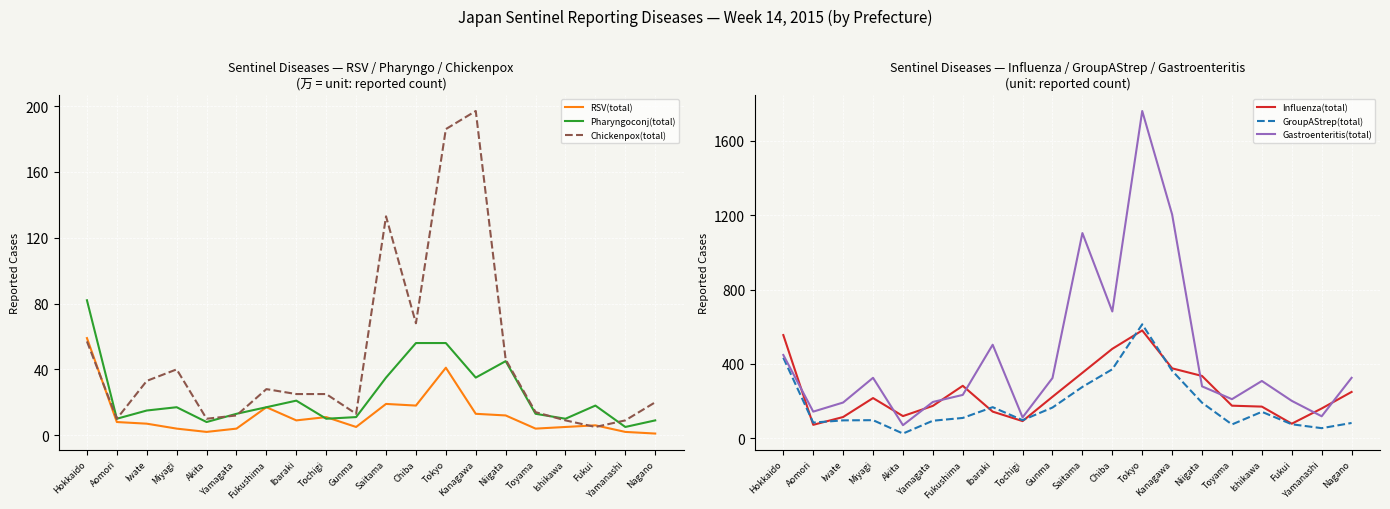

True or false: Chickenpox(total) and Gastroenteritis(total) intersect in this chart.

False